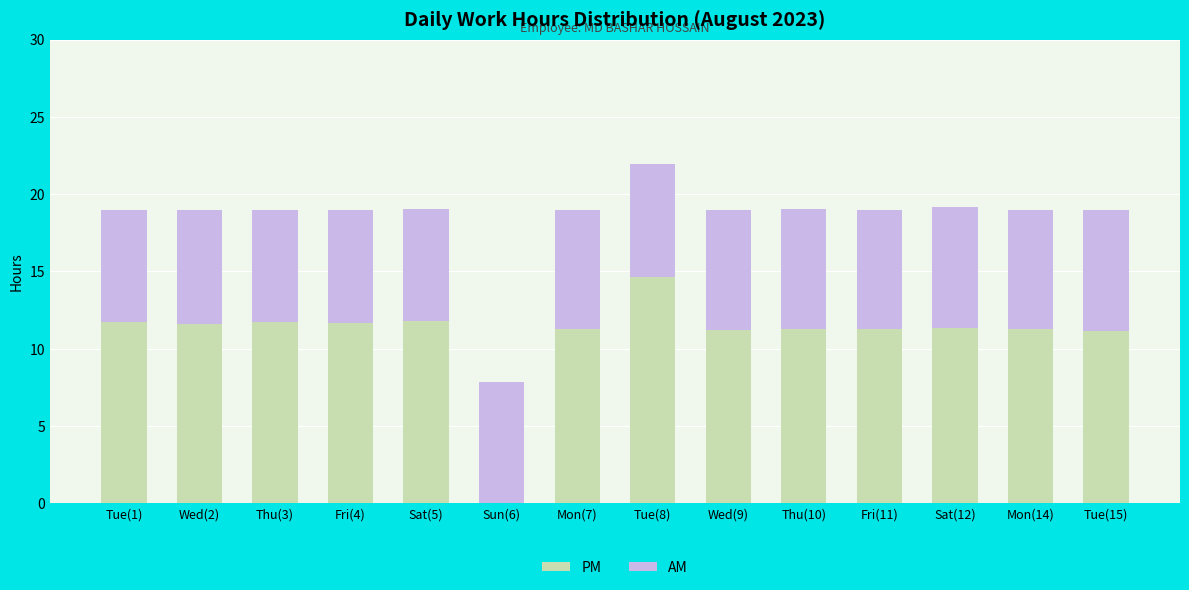

At which label does PM reach its peak?

Tue(8)